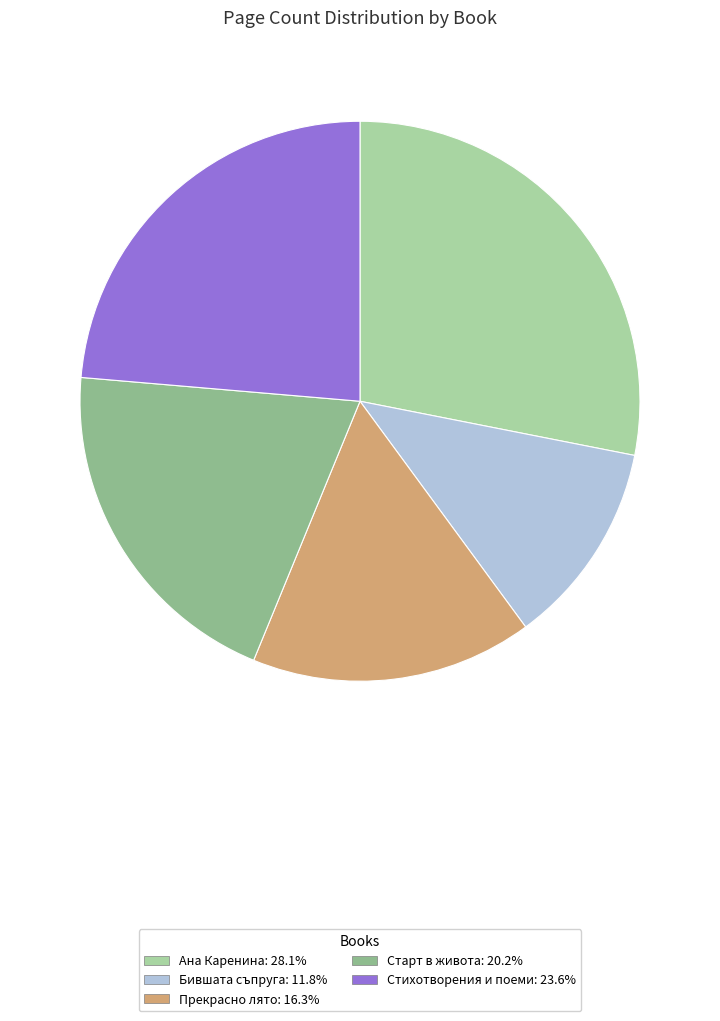

The Прекрасно лято slice represents 23% of the pie. True or false?

False